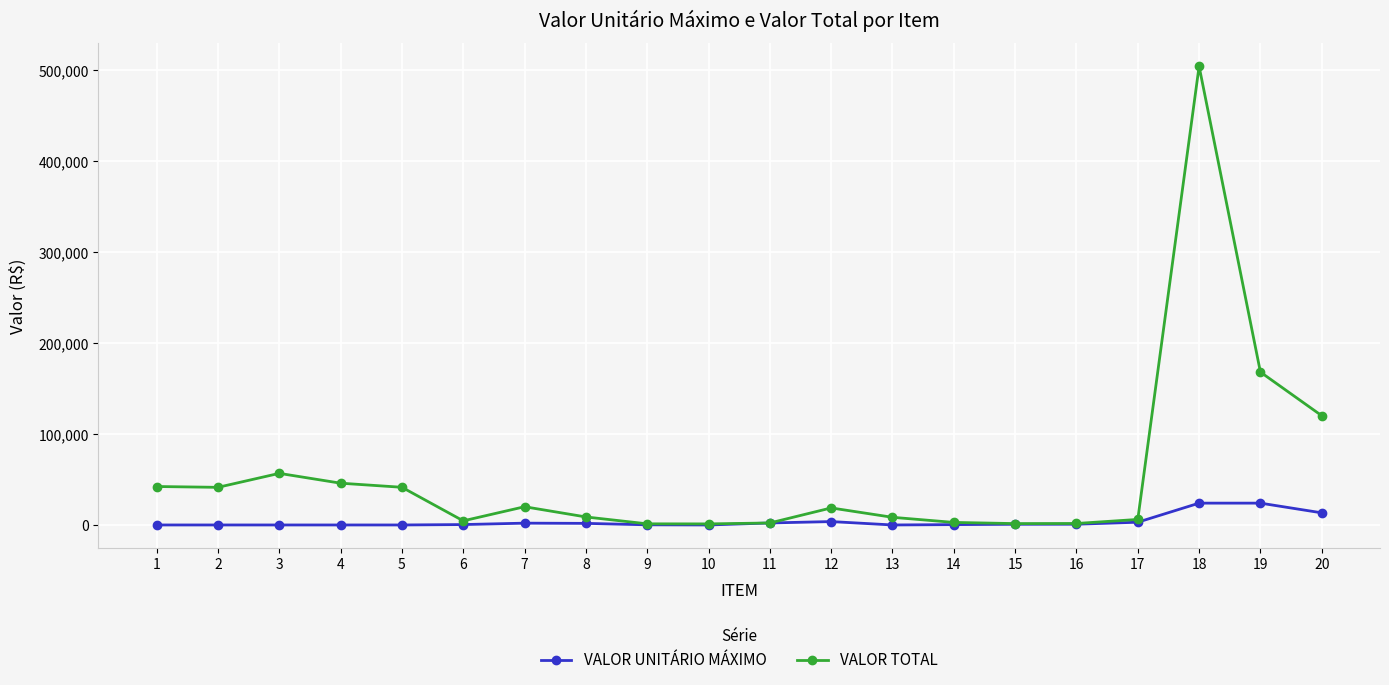

Which series has the largest total across all categories?

VALOR TOTAL